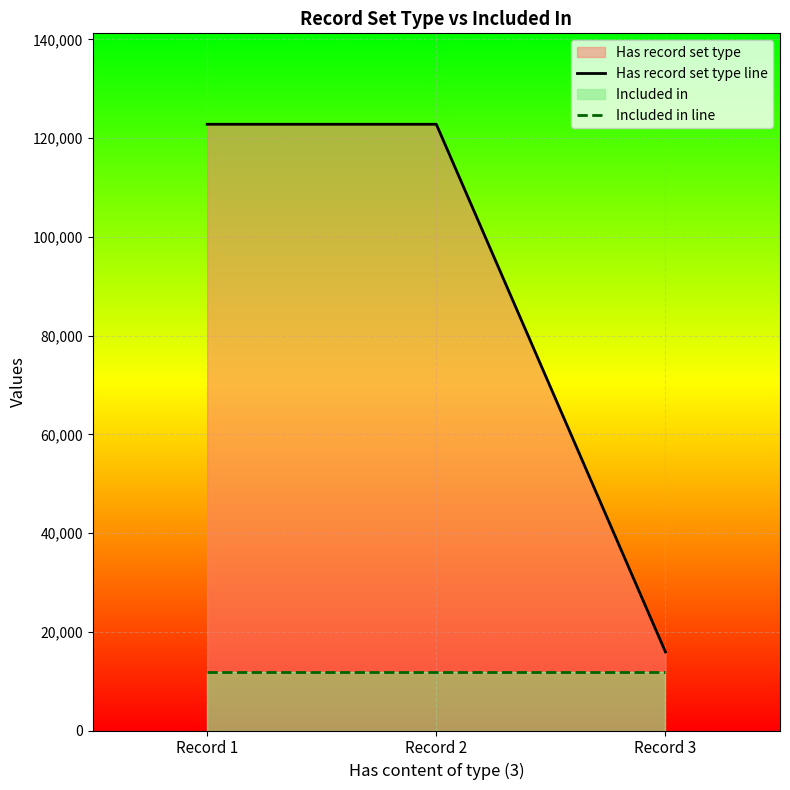

What is the value of the Has record set type line point at the 2nd from the left?

122803